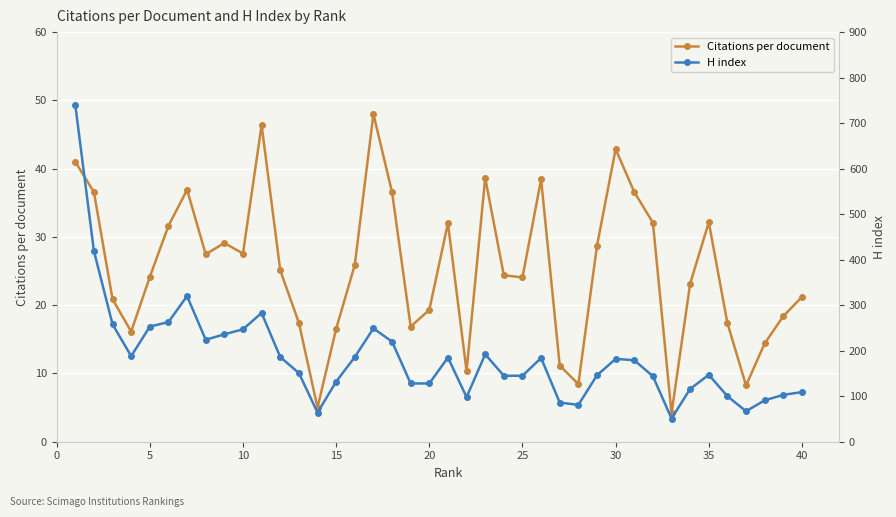

What is the lowest value of the Citations per document series?

4.2